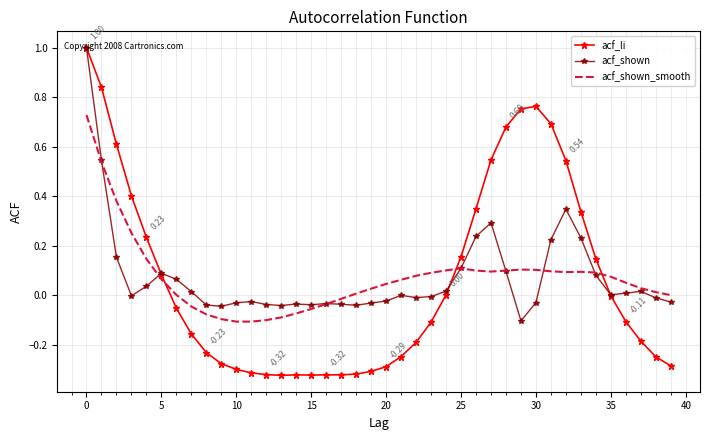

Which series has the largest range (max minus min)?

acf_li